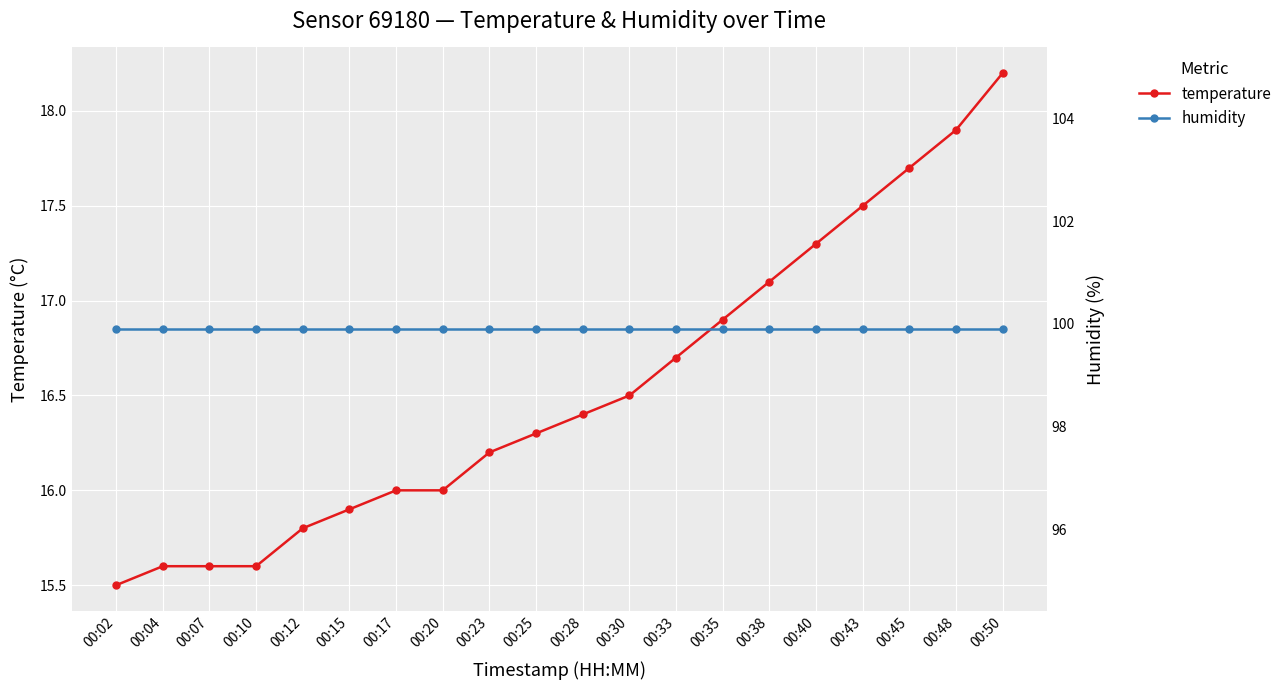

True or false: humidity has more than 1 points higher than both neighbors.

False